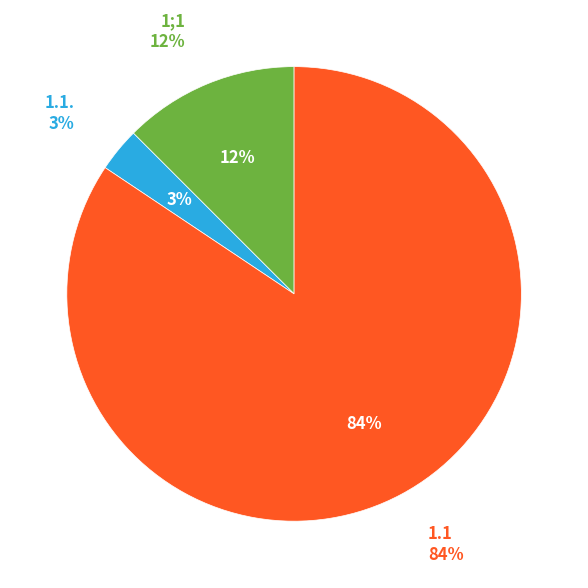

The 1;1 slice represents 12% of the pie. True or false?

True